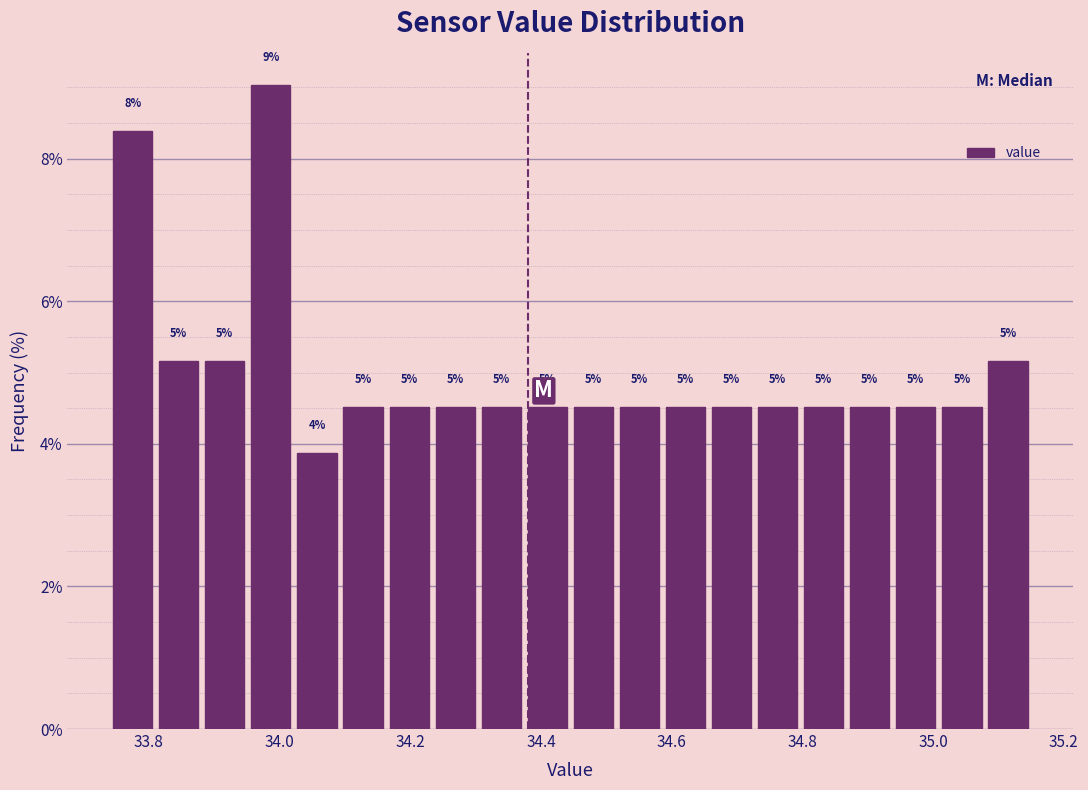

Around what value on the x-axis is the tallest bar? Give the approximate position of its centre, as read against the axis.

33.98